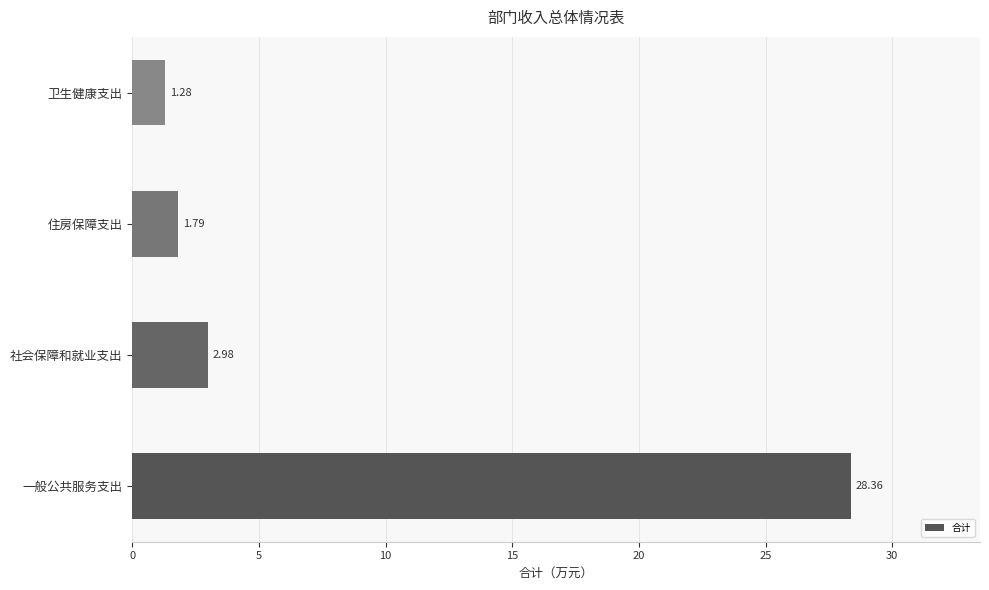

What is the difference between the second highest and second lowest values?

1.2